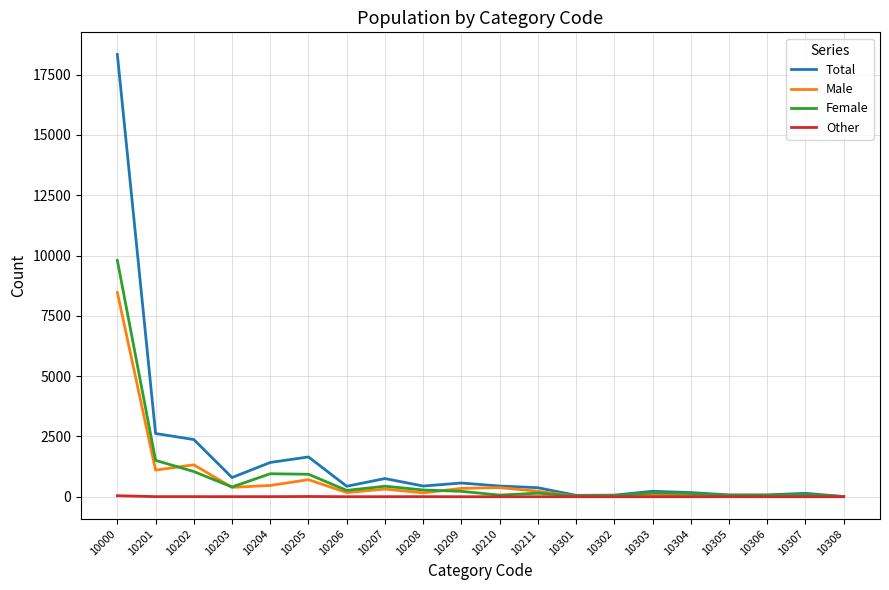

The value of Female at 10202 is 1765. True or false?

False